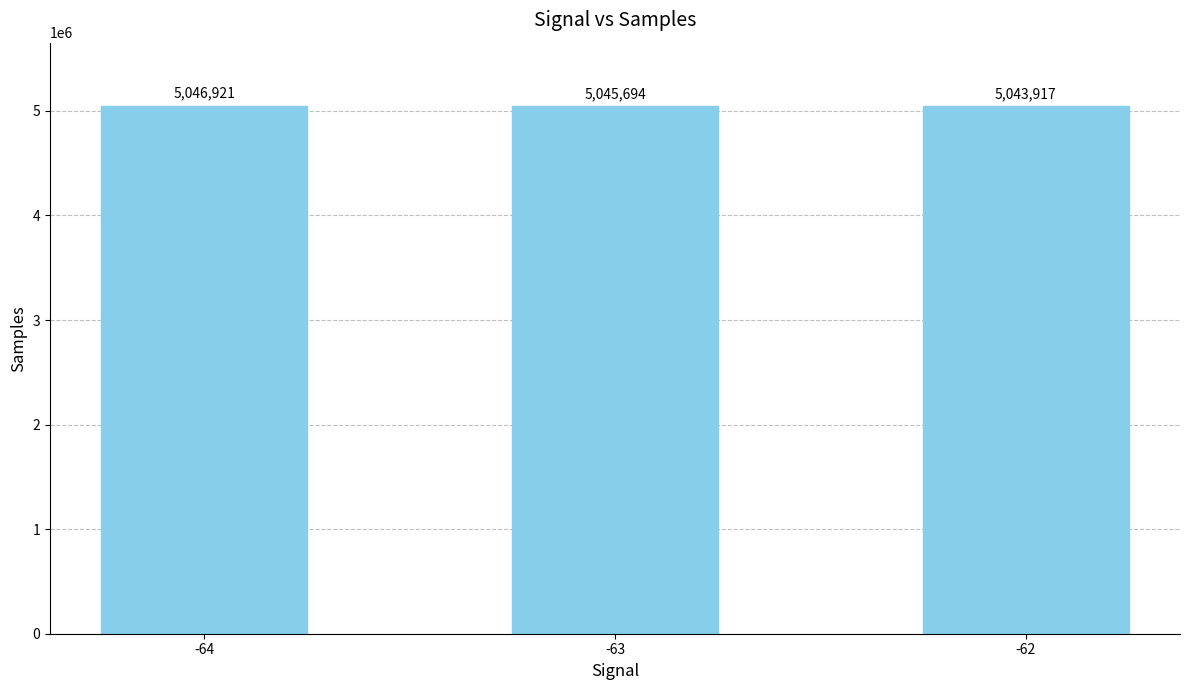

Is it true that the value at -64 is 3030128?

False